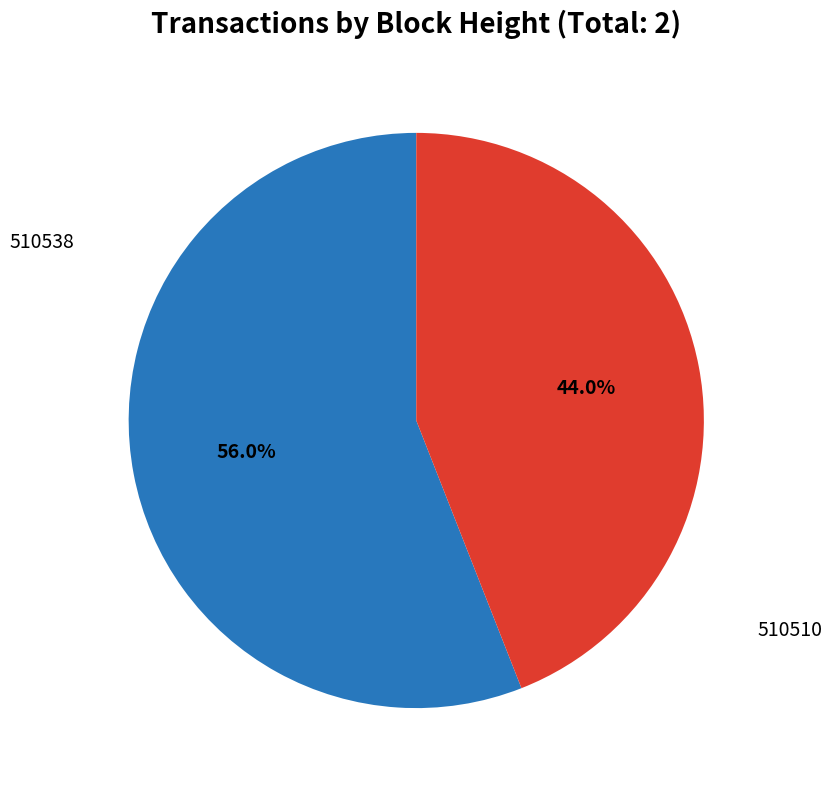

To the nearest percent, what is the combined percentage of 510510 and 510538?

100%